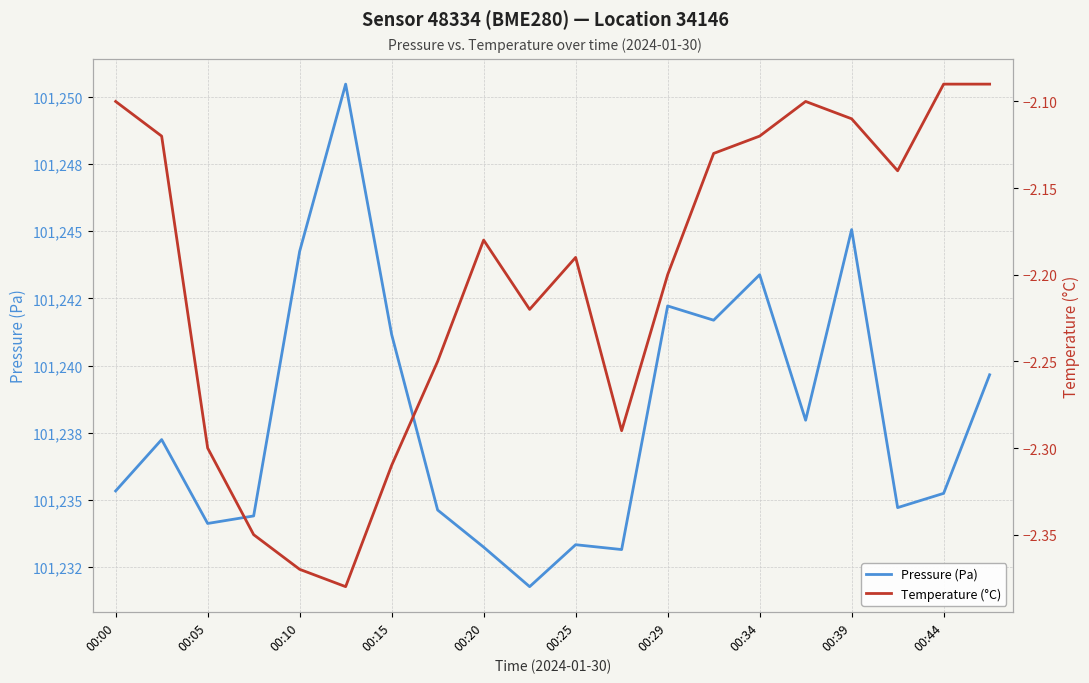

True or false: Pressure (Pa) has more than 1 interior local peaks.

True